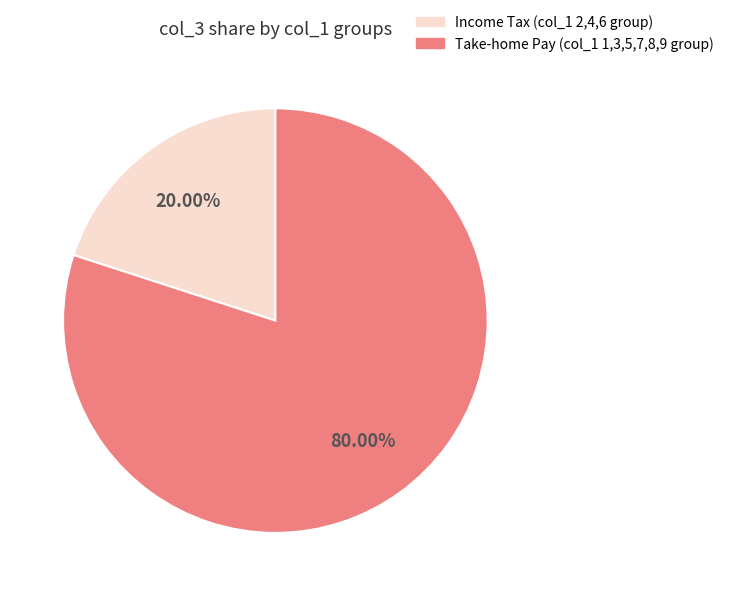

Is there any slice that represents more than half of the pie?

Yes